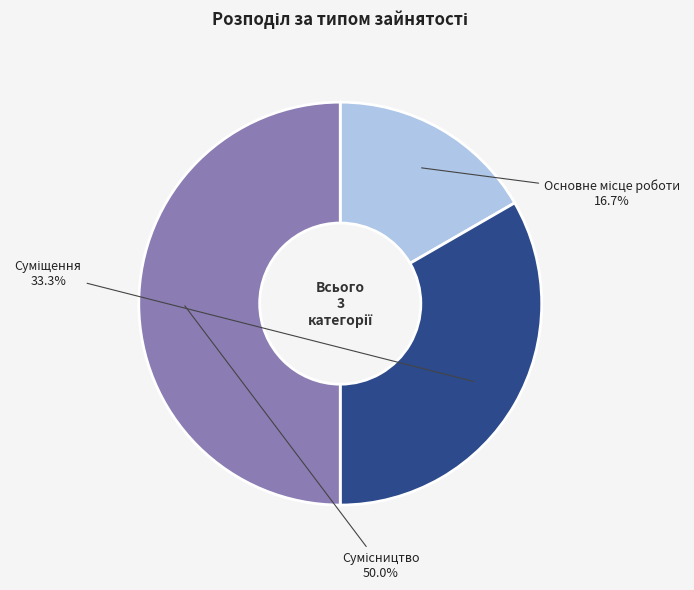

How many slices are in this pie chart?

3